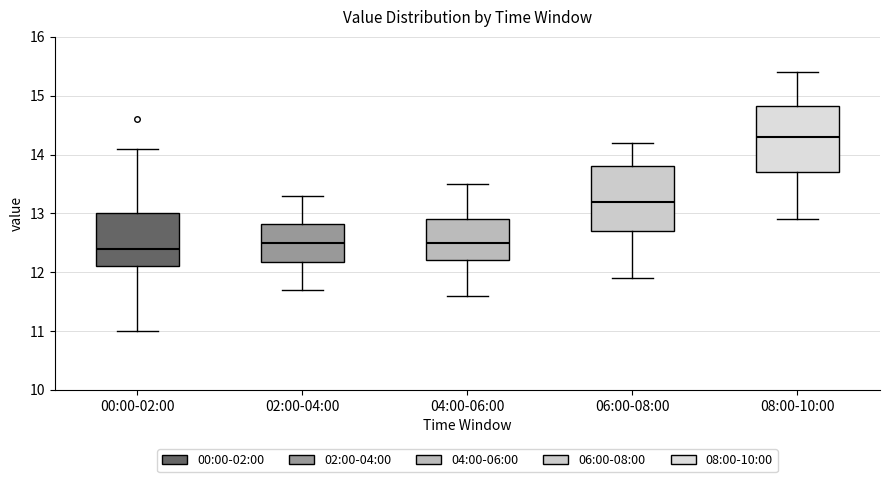

Reading left to right, transcribe this box plot: for each box, give where its median line is, the range the box spans, and where its two whiskers end, as read against the y-axis. The values are not printed on the chart, so give them approximately, as read against the axis.

00:00-02:00: median 12.4, box 12.1 to 13.0, whiskers 11.0 to 14.1
02:00-04:00: median 12.5, box 12.2 to 12.8, whiskers 11.7 to 13.3
04:00-06:00: median 12.5, box 12.2 to 12.9, whiskers 11.6 to 13.5
06:00-08:00: median 13.2, box 12.7 to 13.8, whiskers 11.9 to 14.2
08:00-10:00: median 14.3, box 13.7 to 14.8, whiskers 12.9 to 15.4